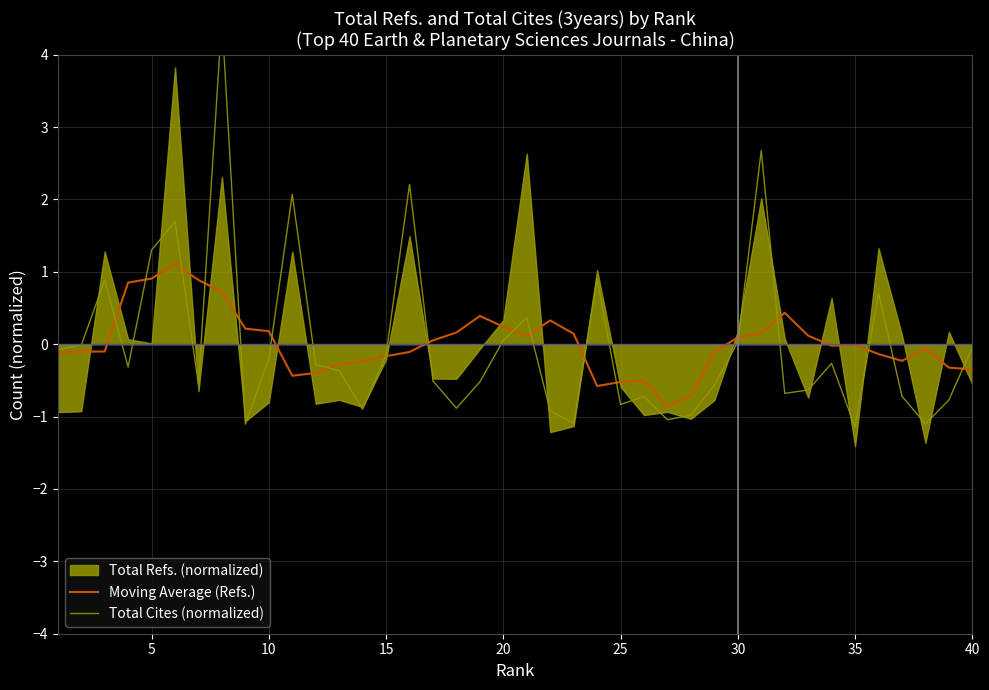

What is the highest value of the Moving Average (Refs.) series?

1.1